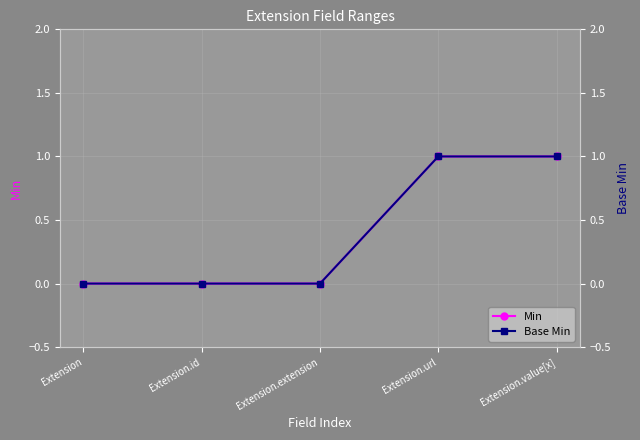

What is the label of the 3rd point from the right?

Extension.extension